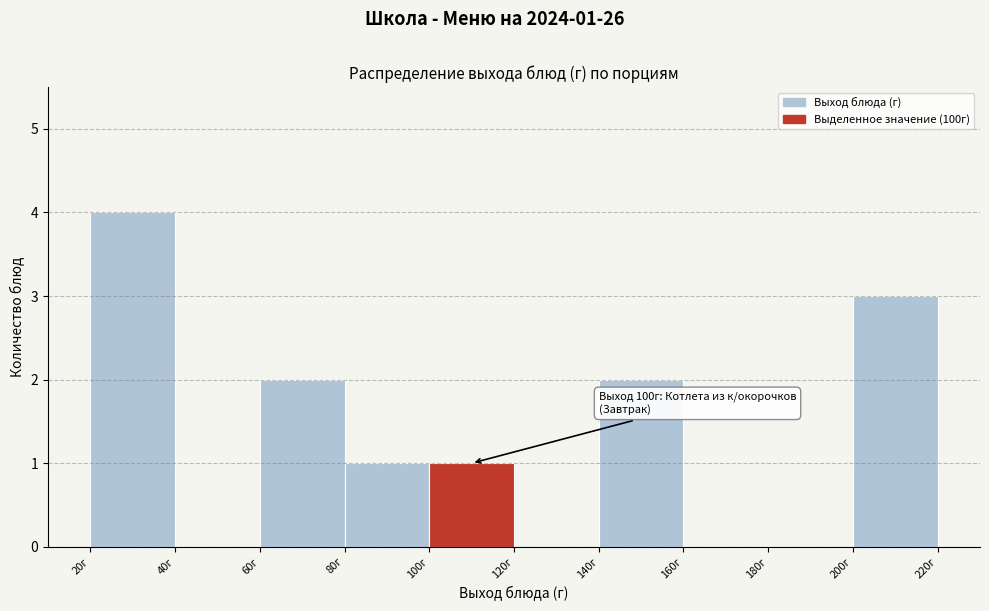

Which range on the x-axis has the tallest bar?

20 to 40